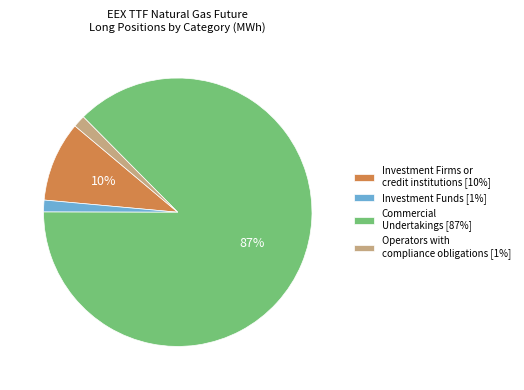

The Commercial Undertakings [87%] slice represents 87% of the pie. True or false?

True